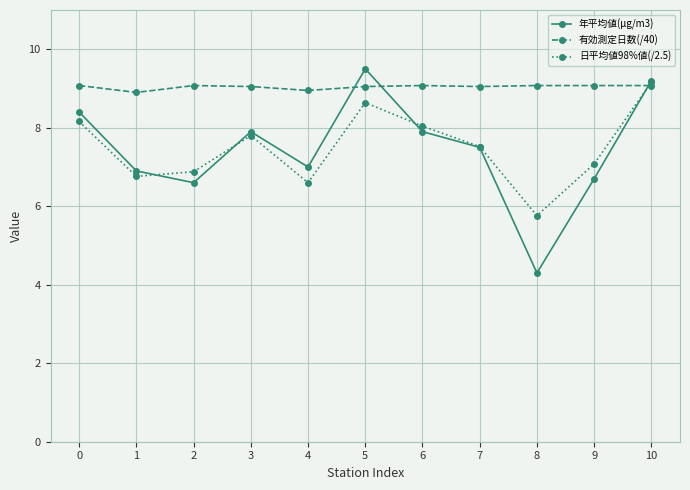

Which series changed the most between 8 and 9?

年平均値(μg/m3)